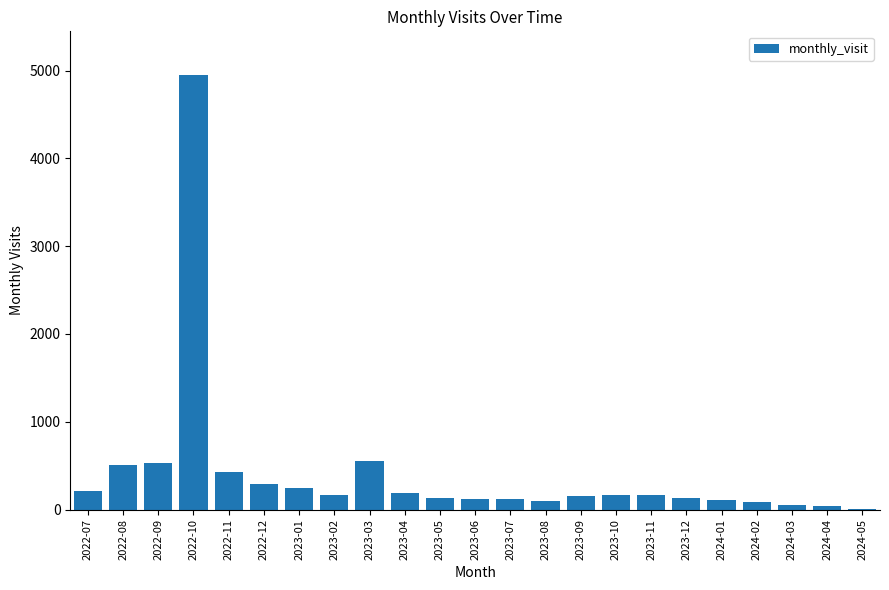

What is the sum of all values?

9460